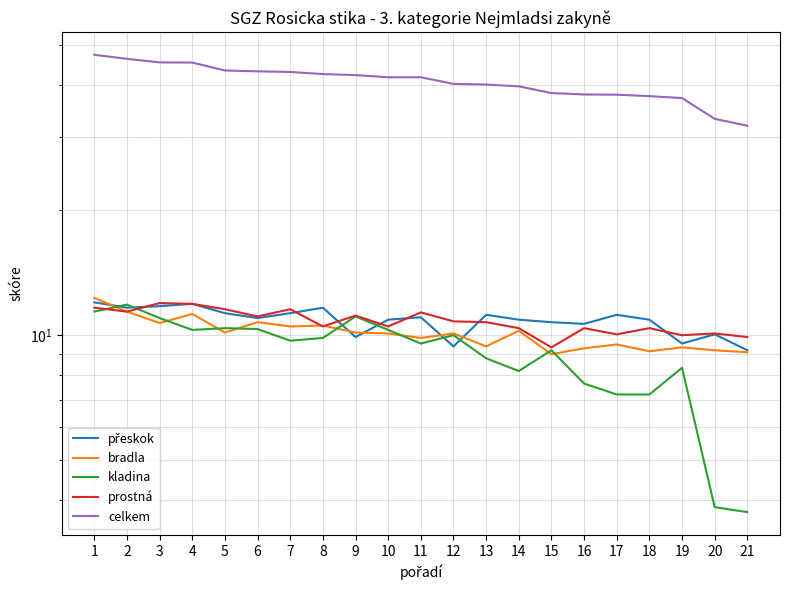

How many categories are shown in the chart?

21